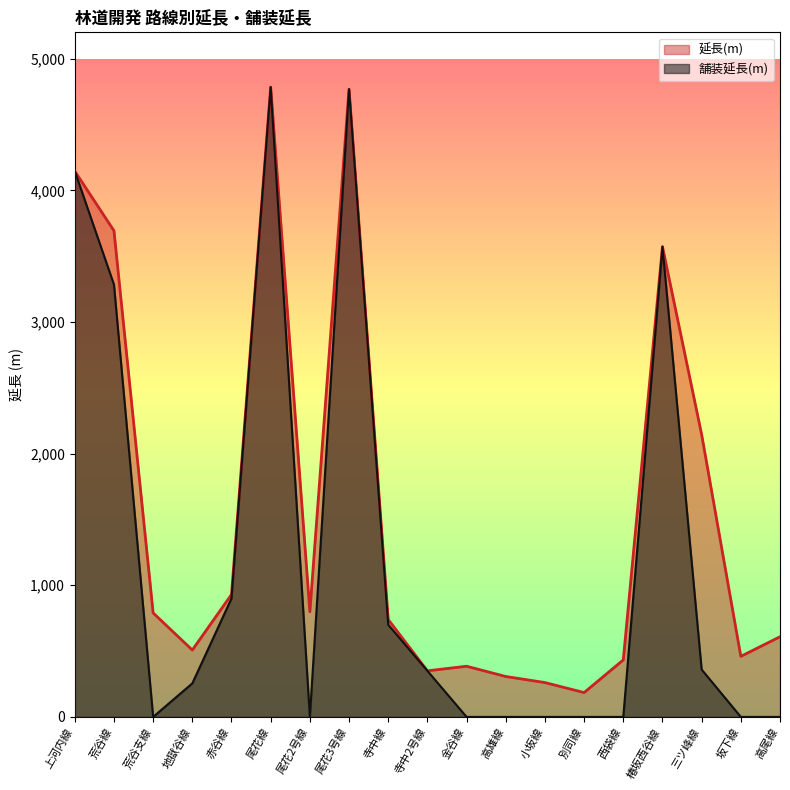

Read the 舗装延長(m) value at 上河内線.

4146